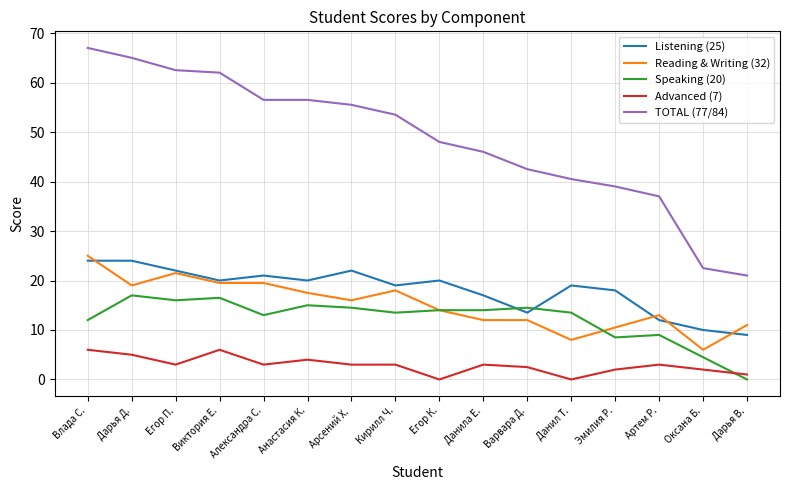

How many values in the Reading & Writing (32) series are below 16?

8